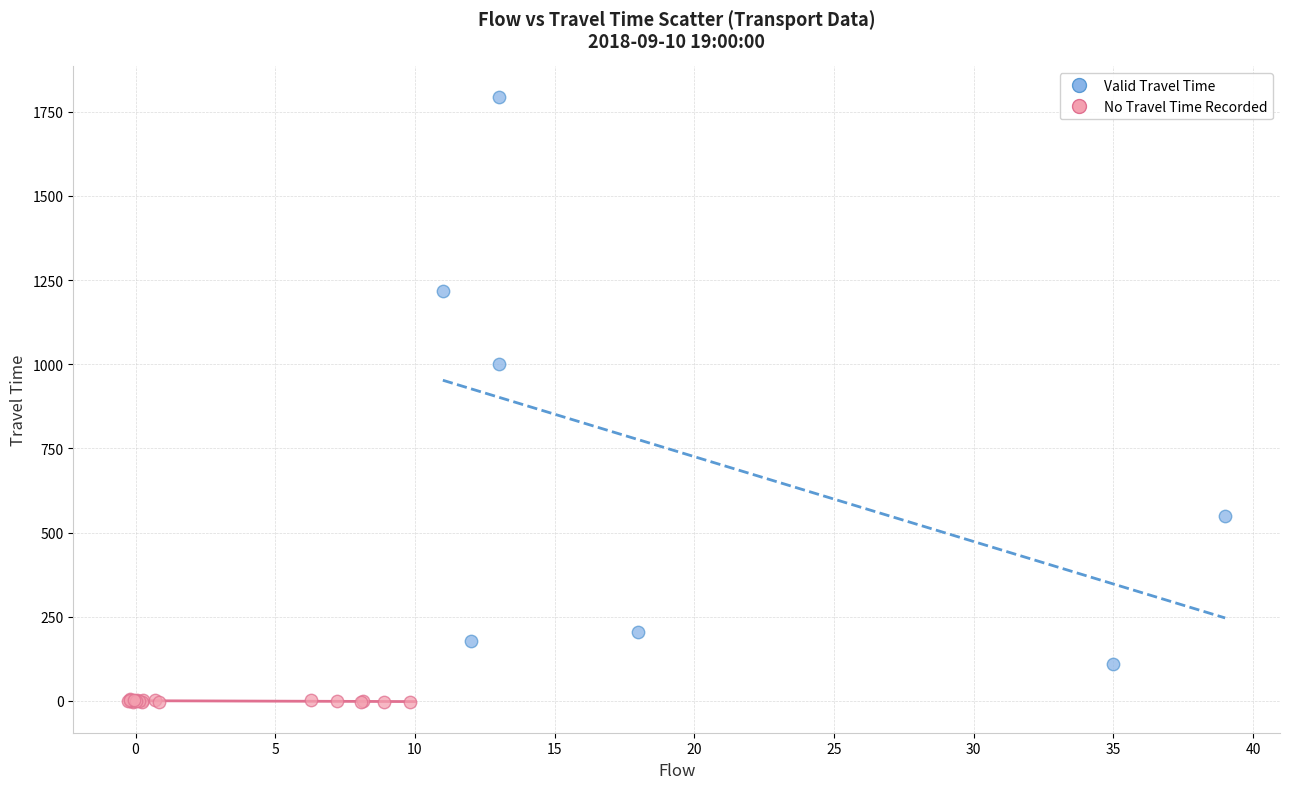

Which series contains the highest Y value?

Valid Travel Time